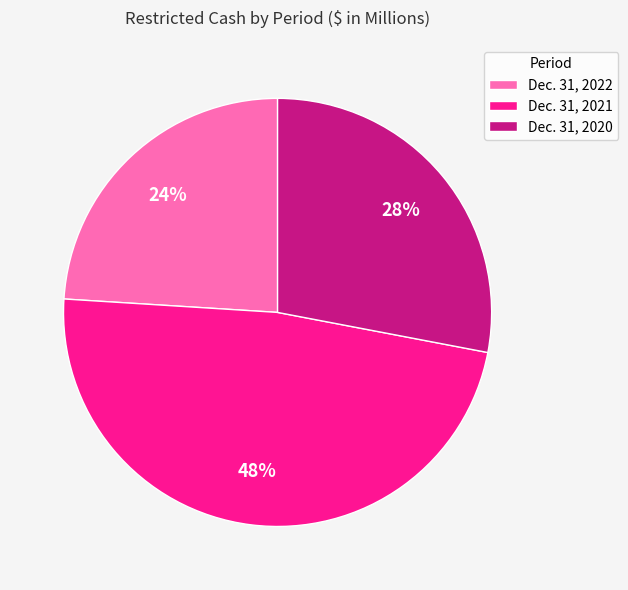

What percentage is the Dec. 31, 2022 slice, to the nearest percent?

24%